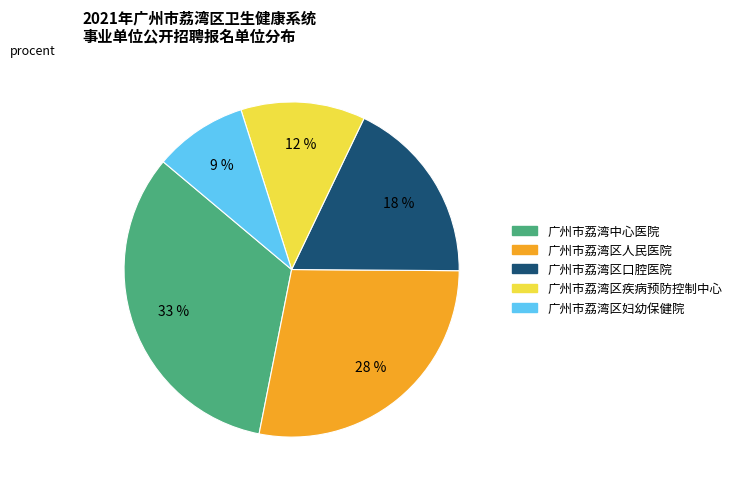

Is the sum of 广州市荔湾区疾病预防控制中心 and 广州市荔湾区妇幼保健院 greater than half?

No